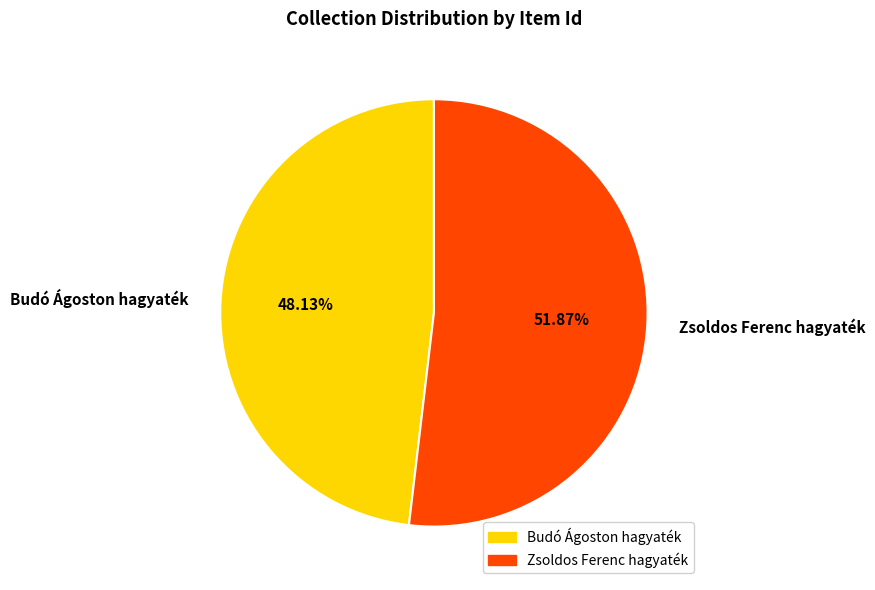

Which has a higher value, Budó Ágoston hagyaték or Zsoldos Ferenc hagyaték?

Zsoldos Ferenc hagyaték